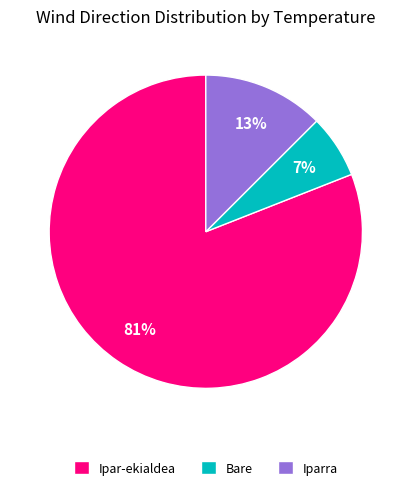

What is the smallest slice in the pie chart?

Bare